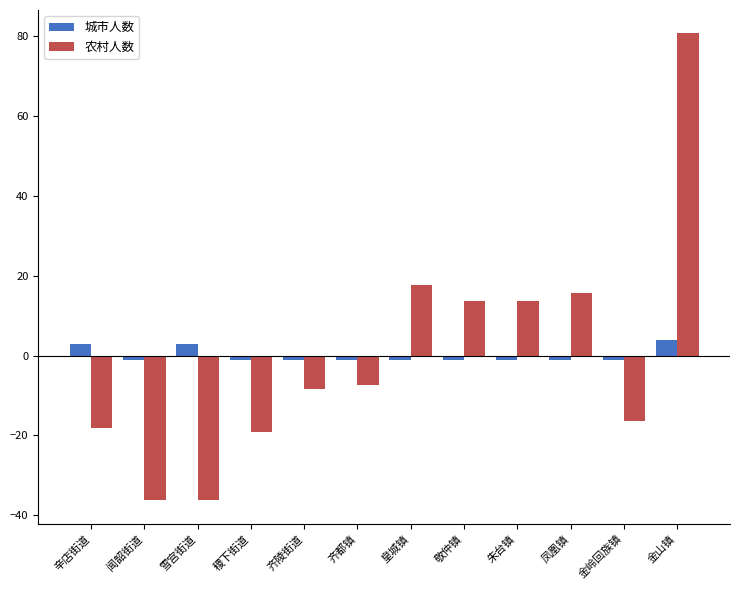

True or false: 农村人数 has a value of 80.8 at 金山镇.

True